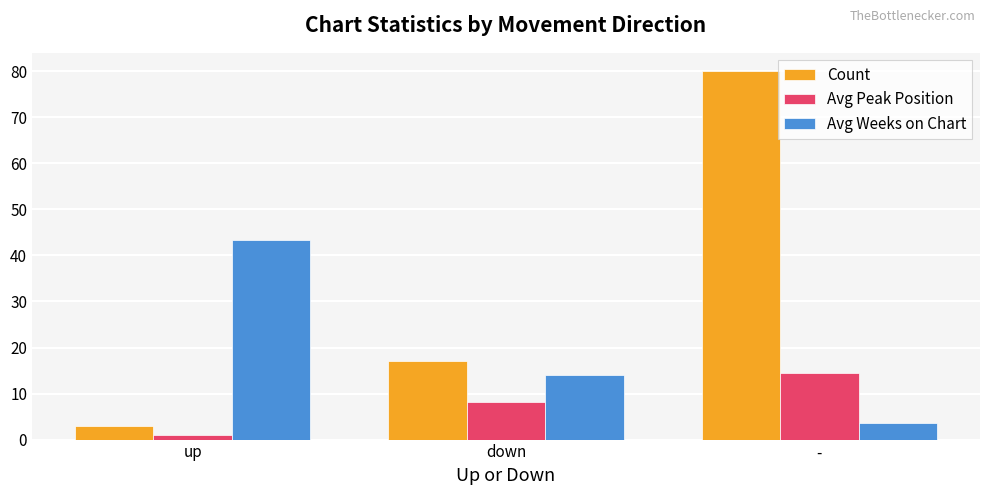

At which label is Avg Peak Position closest to 7?

down